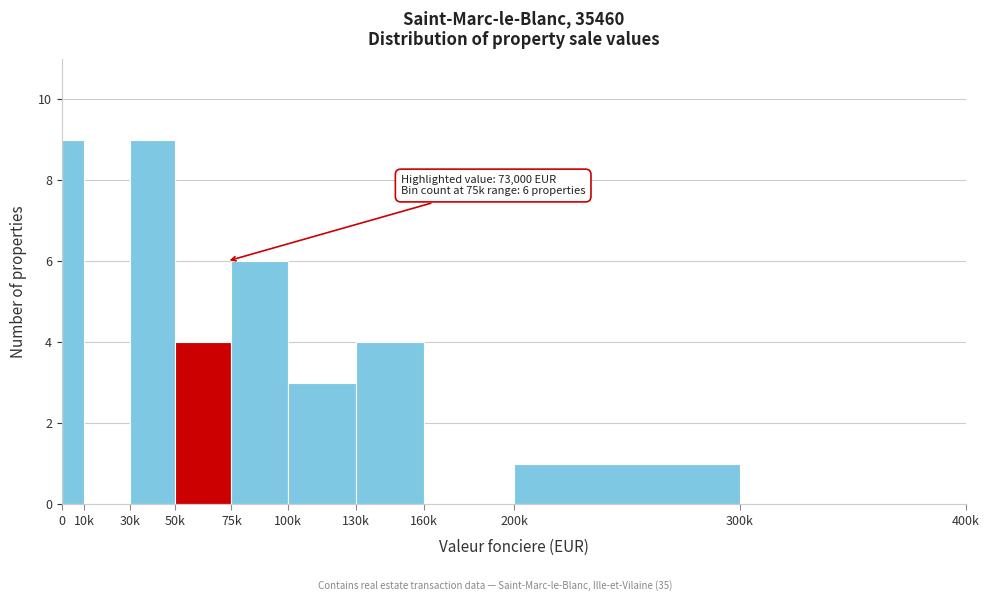

Reading left to right, what are all the values shown in this chart?

0=9	10k=0	30k=9	50k=4	75k=6	100k=3	130k=4	160k=0	200k=1	300k=0